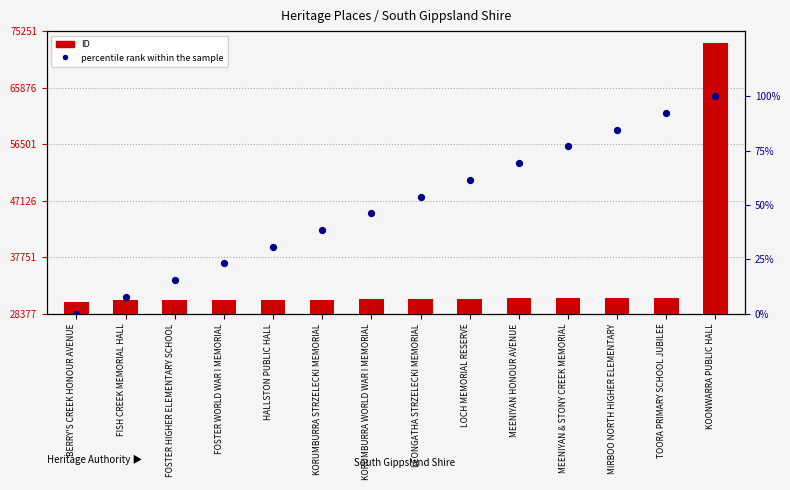

Which series contains the highest Y value?

ID (count)